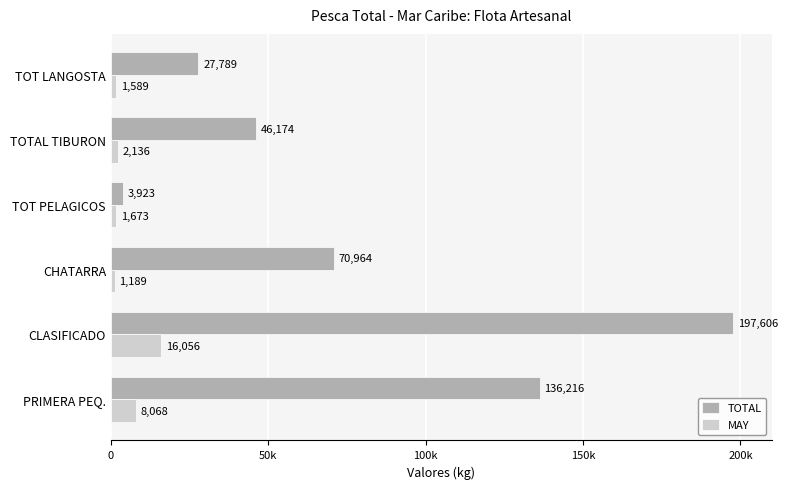

What are all the series names shown in the legend?

TOTAL, MAY